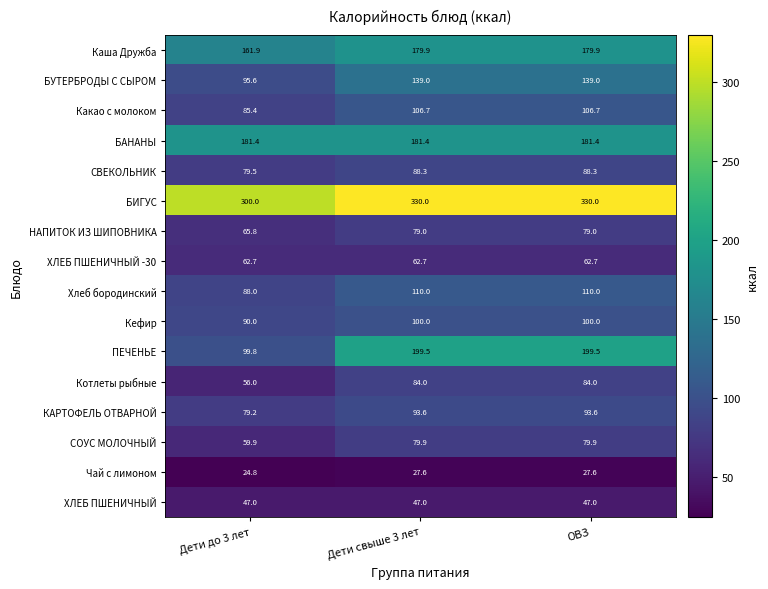

Which series has the largest range (max minus min)?

ПЕЧЕНЬЕ